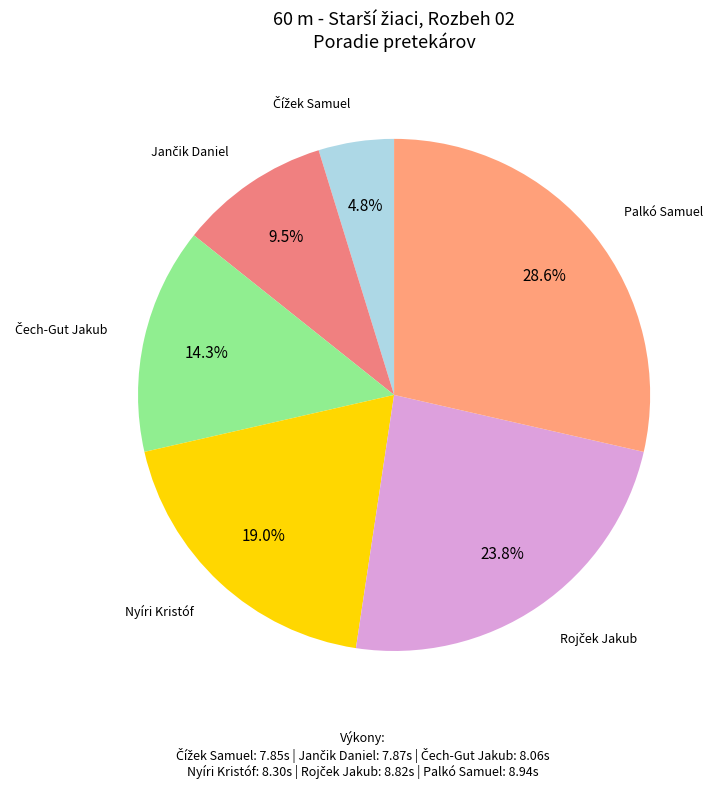

Does any single category account for the majority?

No